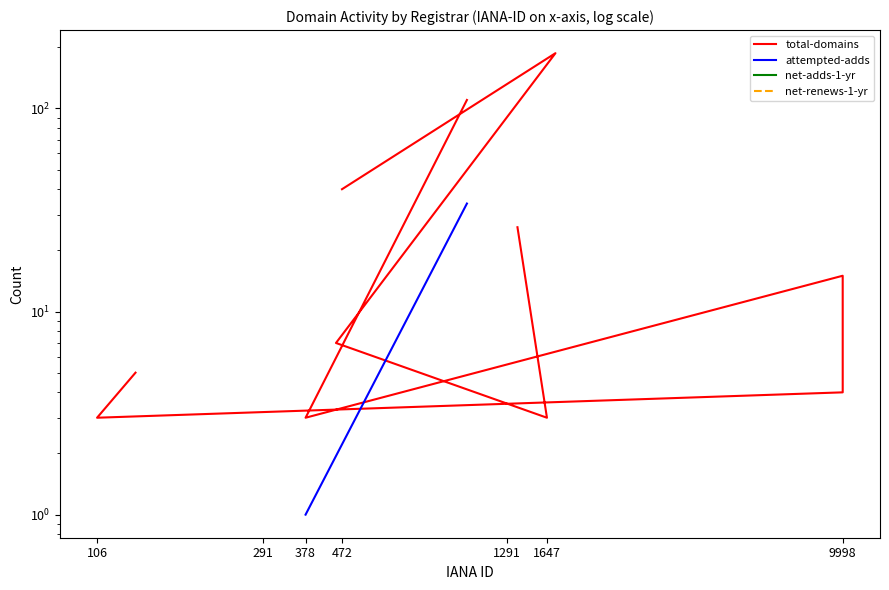

How many lines are shown in the chart?

4